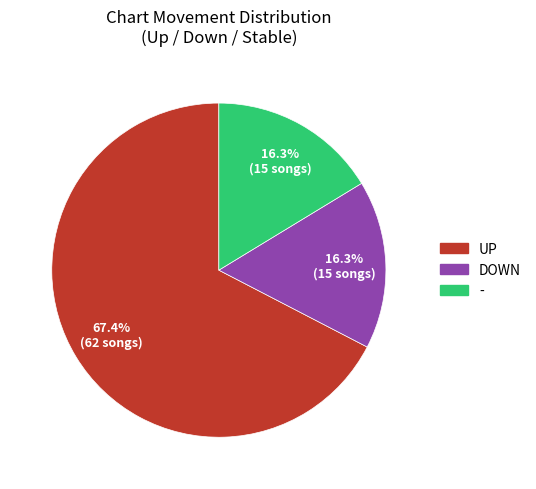

How many segments does this pie chart have?

3